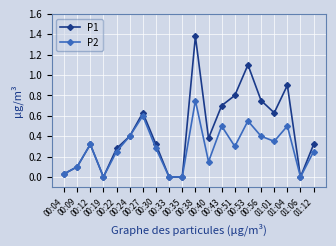

What are all the series names shown in the legend?

P1, P2